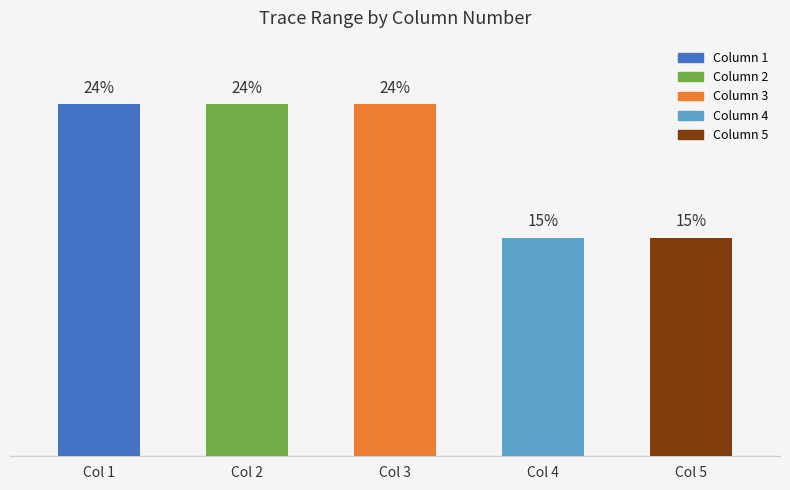

Are the bars horizontal?

No